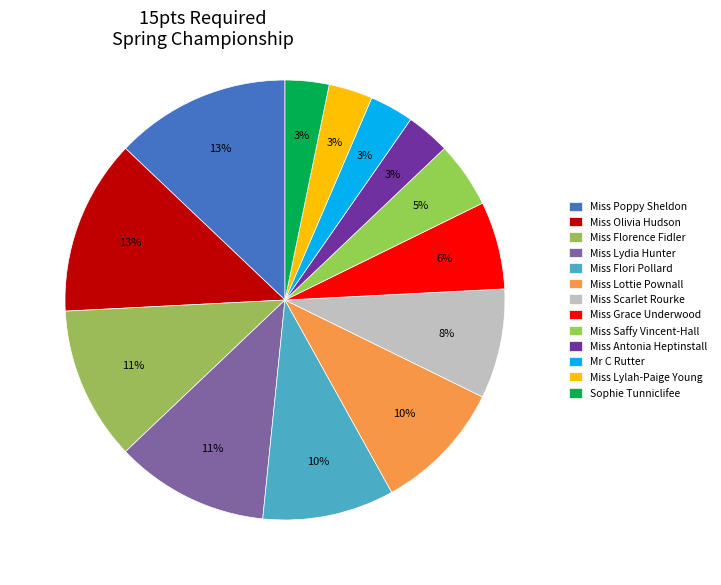

What is the total percentage of Miss Scarlet Rourke and Miss Grace Underwood?

14.5%